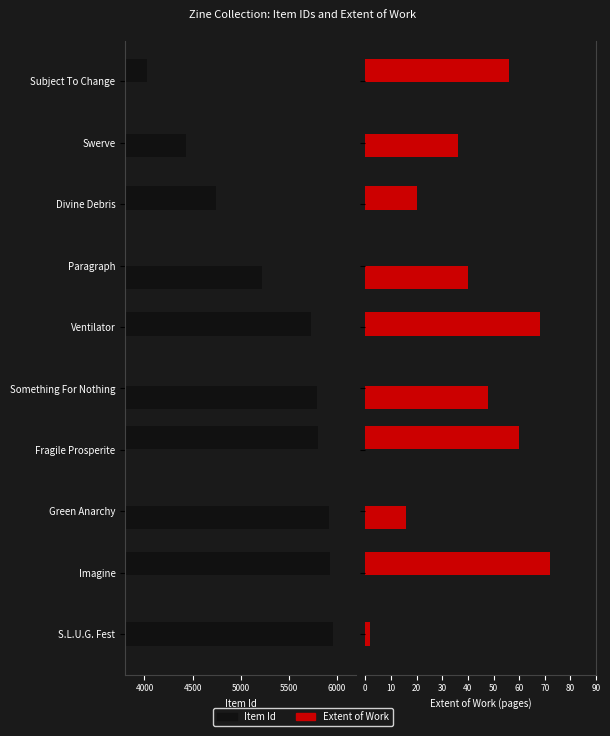

How many distinct data groups are displayed?

2